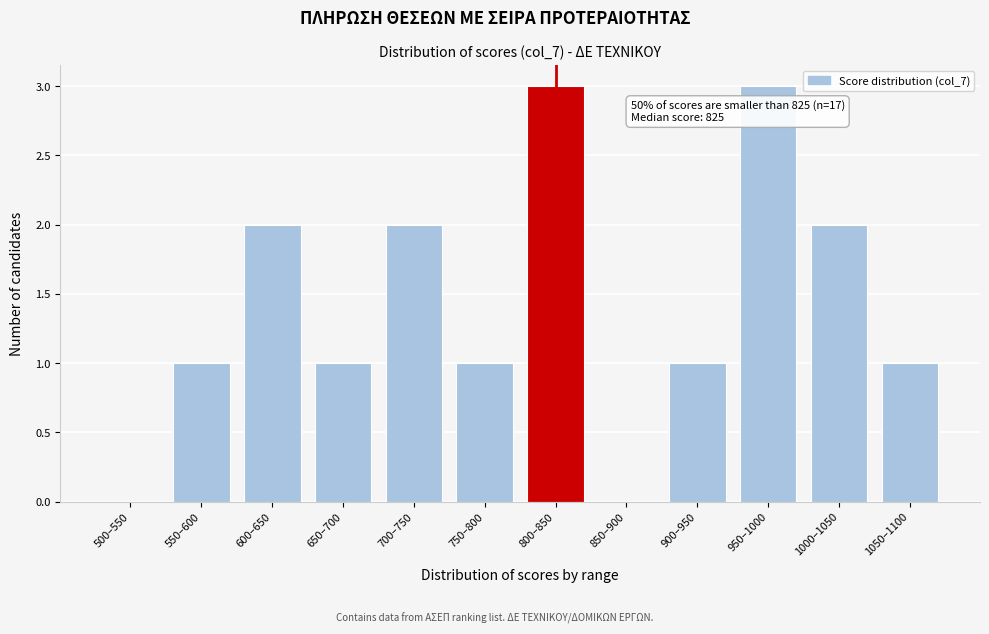

Reading left to right, extract all data points from this chart.

500–550=0	550–600=1	600–650=2	650–700=1	700–750=2	750–800=1	800–850=3	850–900=0	900–950=1	950–1000=3	1000–1050=2	1050–1100=1